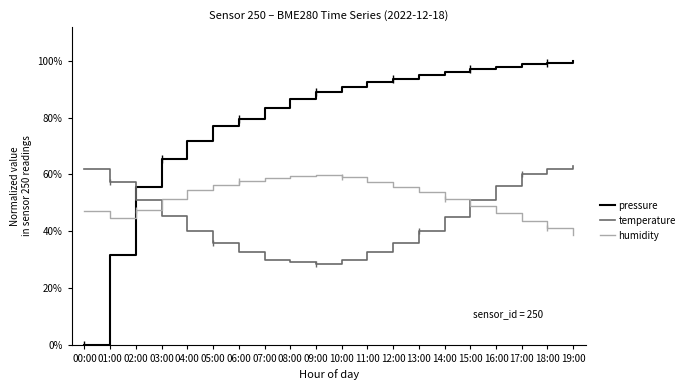

What is the difference between the maximum and minimum values in the temperature series?

0.3